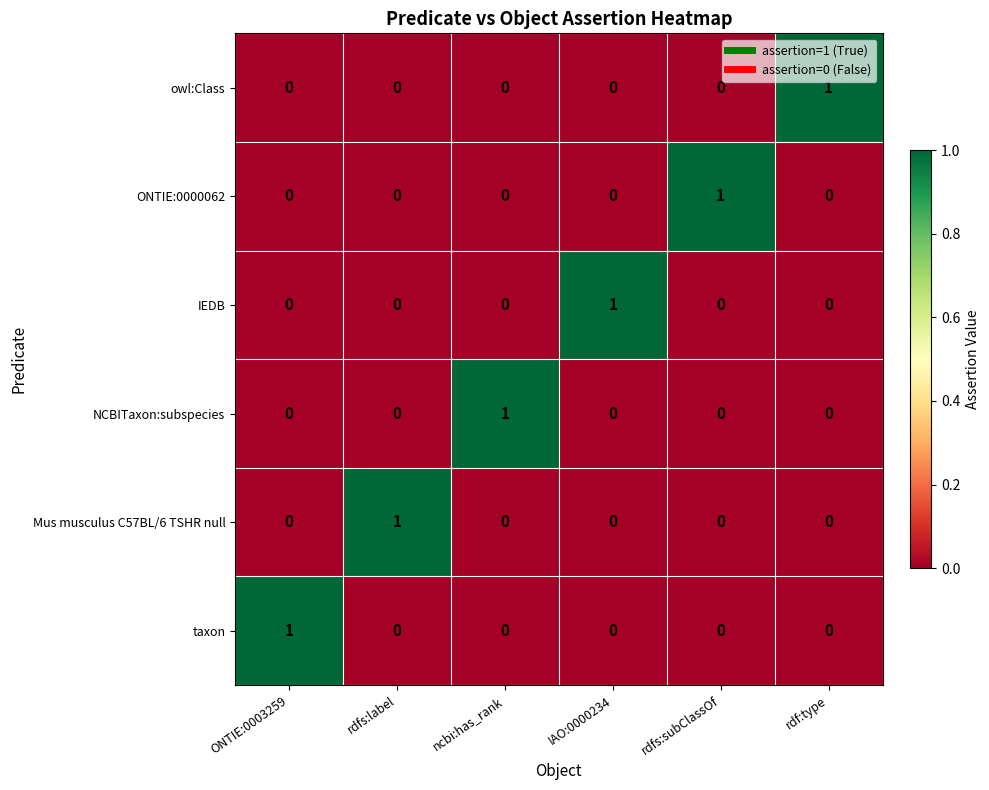

Is it true that owl:Class equals 0 at IAO:0000234?

True